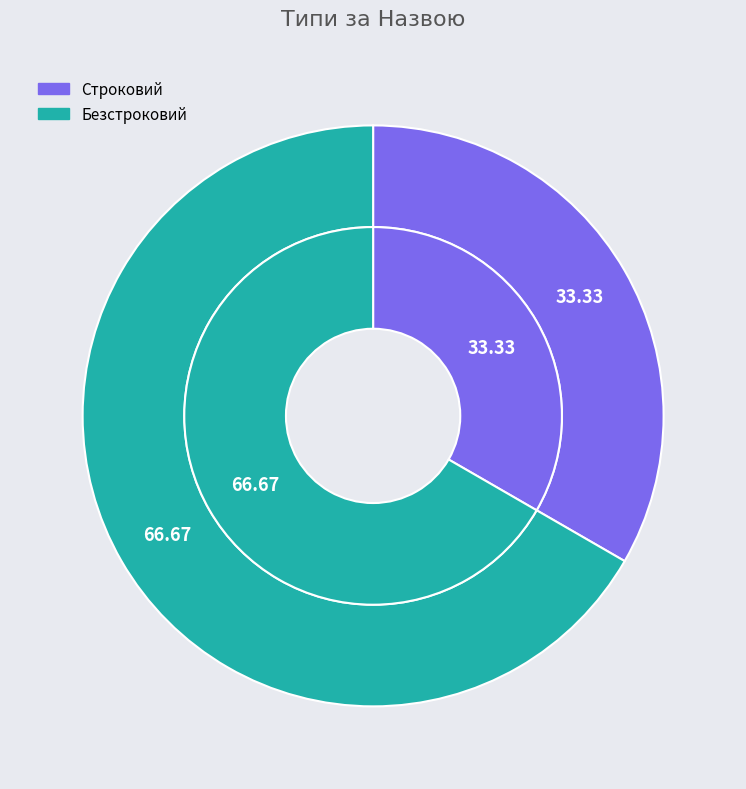

Does Строковий represent more than half of the total?

No